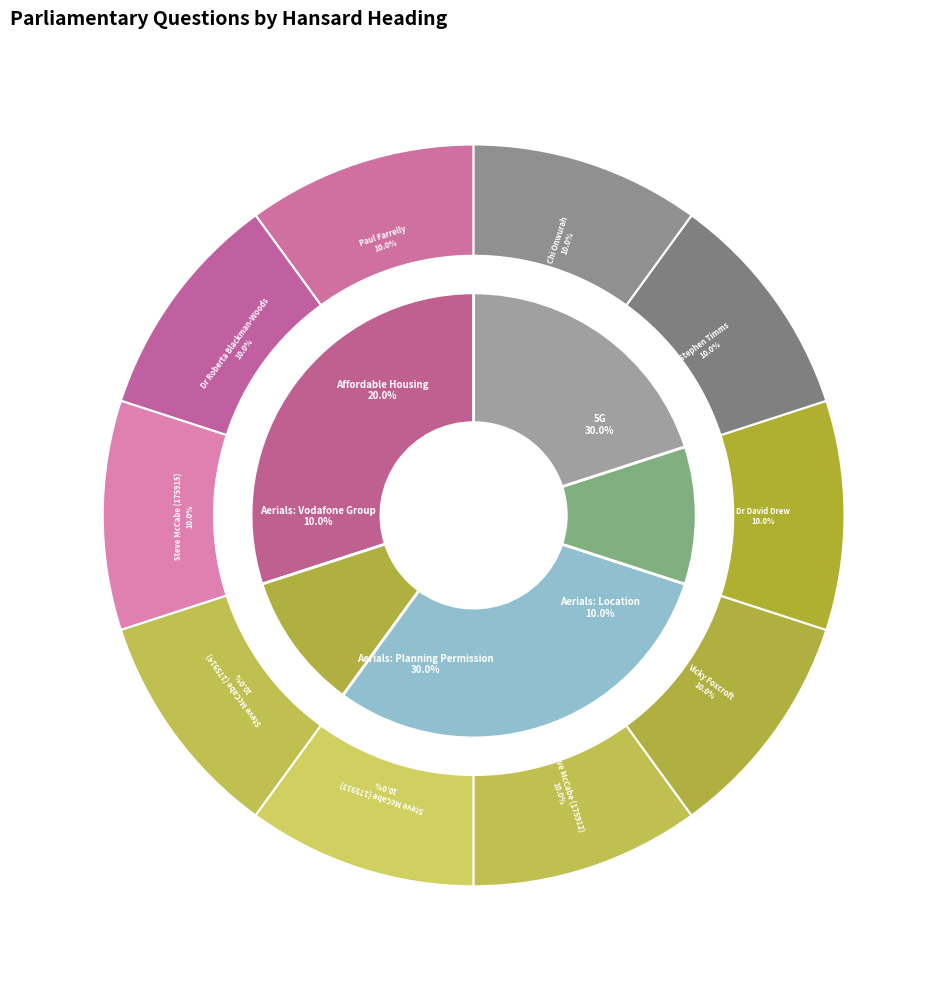

The Dr David Drew slice represents 3% of the pie. True or false?

False